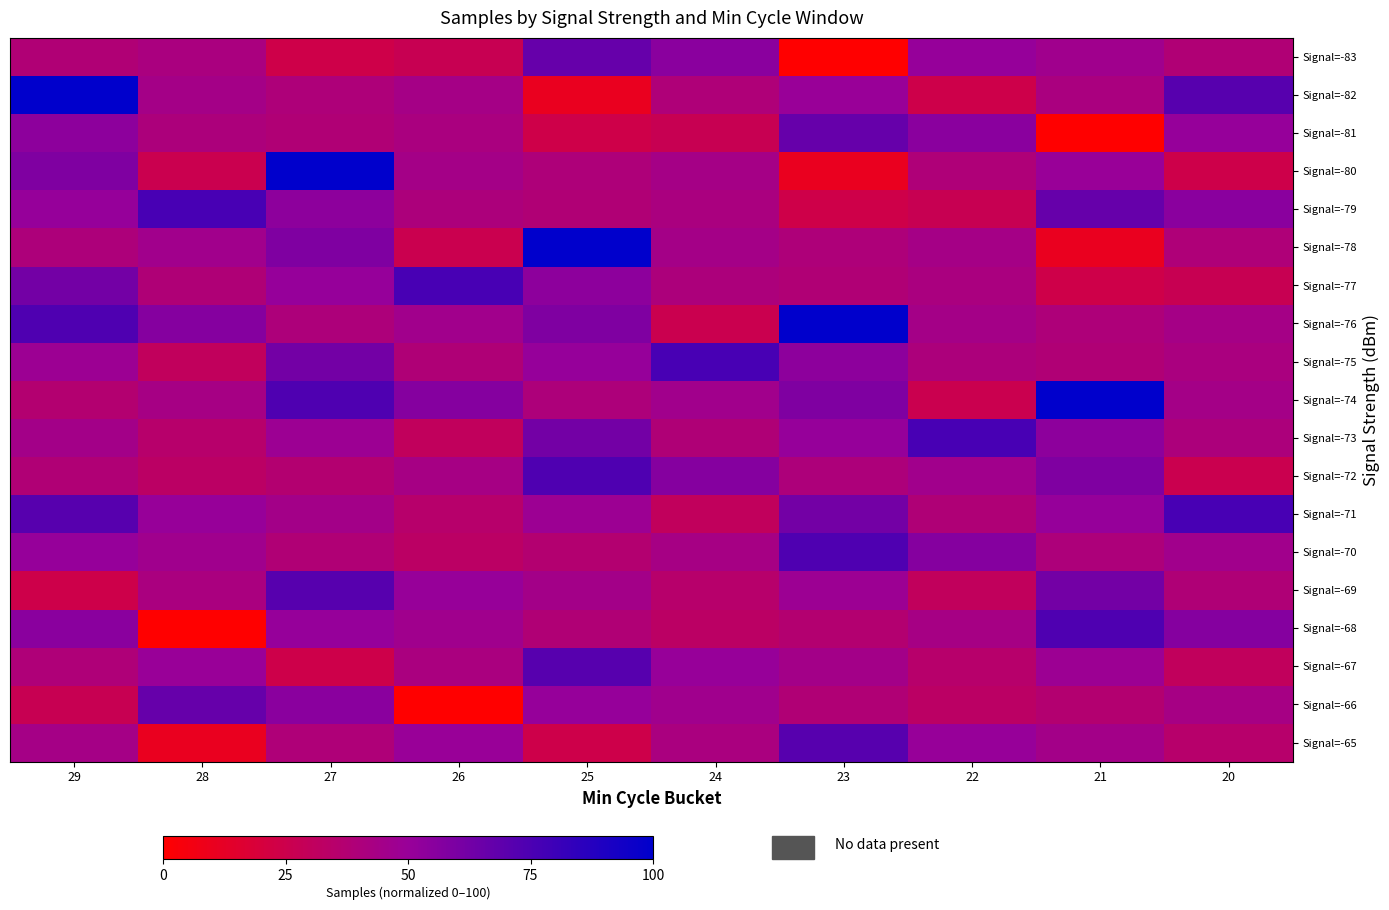

At how many categories does at least one series exceed 64?

10